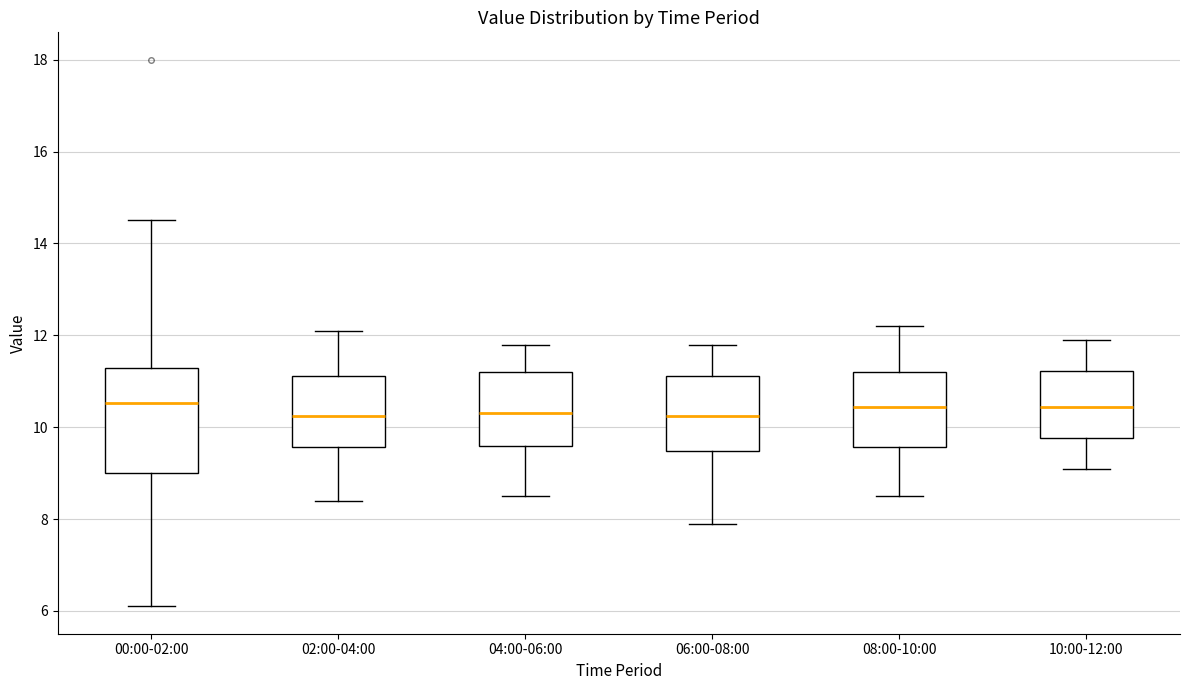

Reading left to right, transcribe this box plot: for each box, give where its median line is, the range the box spans, and where its two whiskers end, as read against the y-axis. The values are not printed on the chart, so give them approximately, as read against the axis.

00:00-02:00: median 10.6, box 9.0 to 11.2, whiskers 6.2 to 14.6
02:00-04:00: median 10.2, box 9.6 to 11.2, whiskers 8.4 to 12.2
04:00-06:00: median 10.4, box 9.6 to 11.2, whiskers 8.6 to 11.8
06:00-08:00: median 10.2, box 9.4 to 11.2, whiskers 8.0 to 11.8
08:00-10:00: median 10.4, box 9.6 to 11.2, whiskers 8.6 to 12.2
10:00-12:00: median 10.4, box 9.8 to 11.2, whiskers 9.2 to 12.0